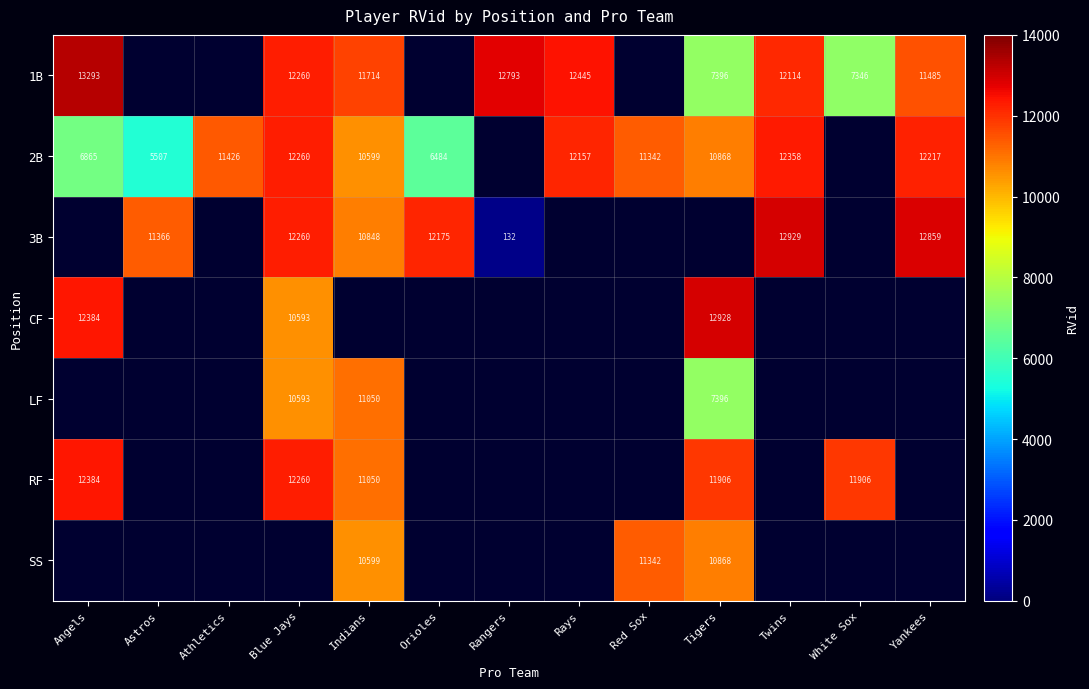

Which has a higher value, Yankees or Blue Jays?

Blue Jays